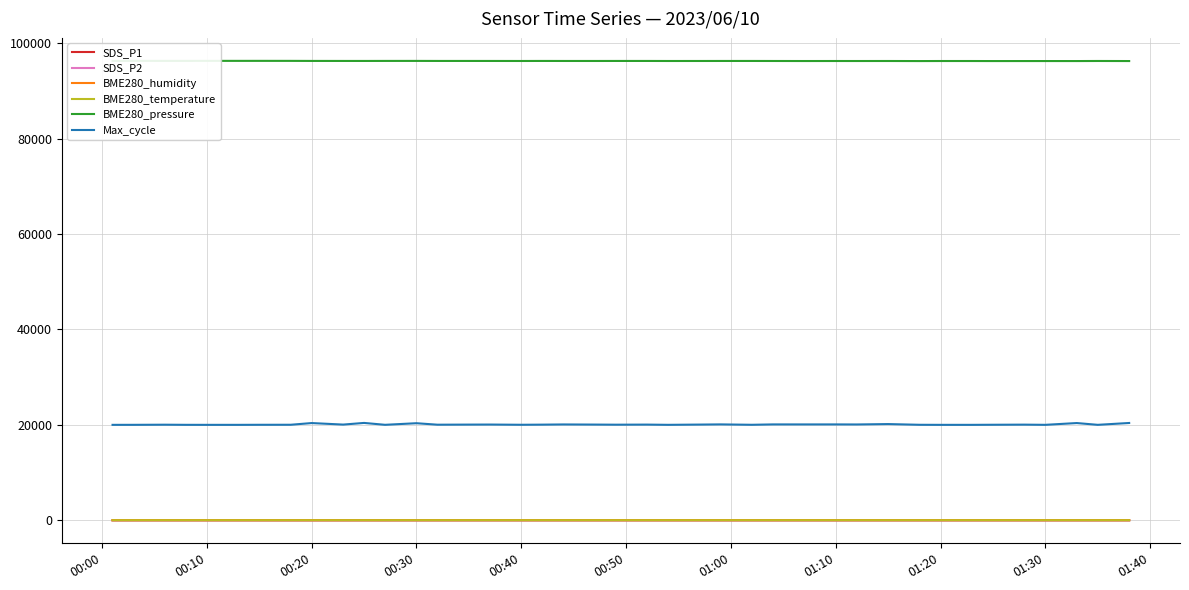

What is the minimum value shown in the chart?

3.9